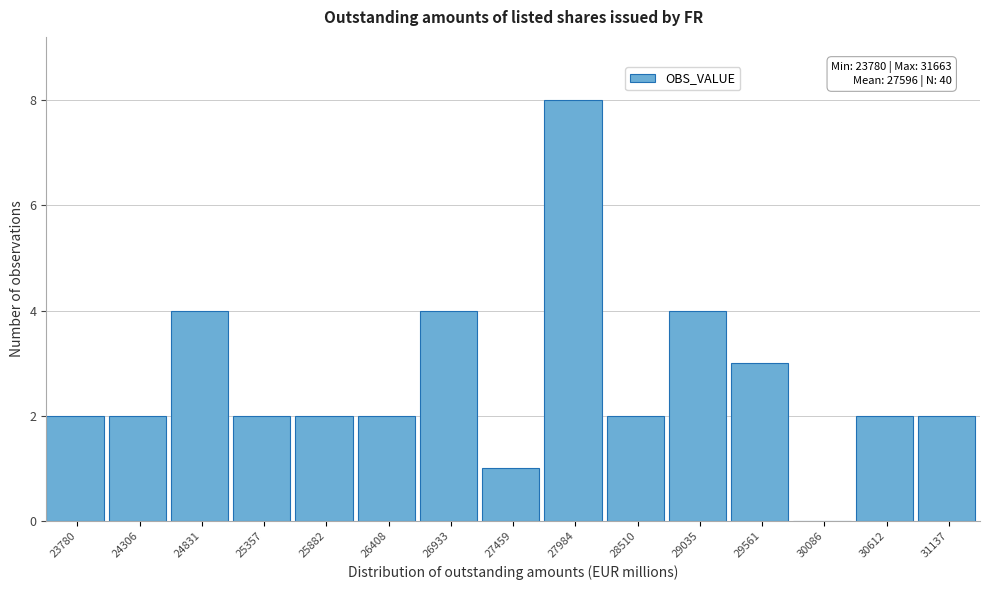

What is the greatest value displayed?

8